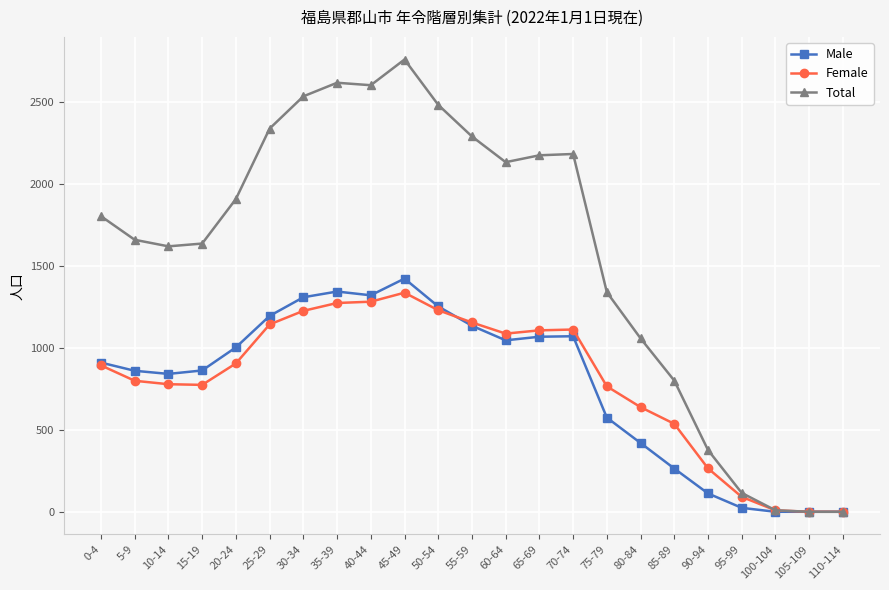

In Total, how many points are higher than both neighbors (excluding endpoints)?

3